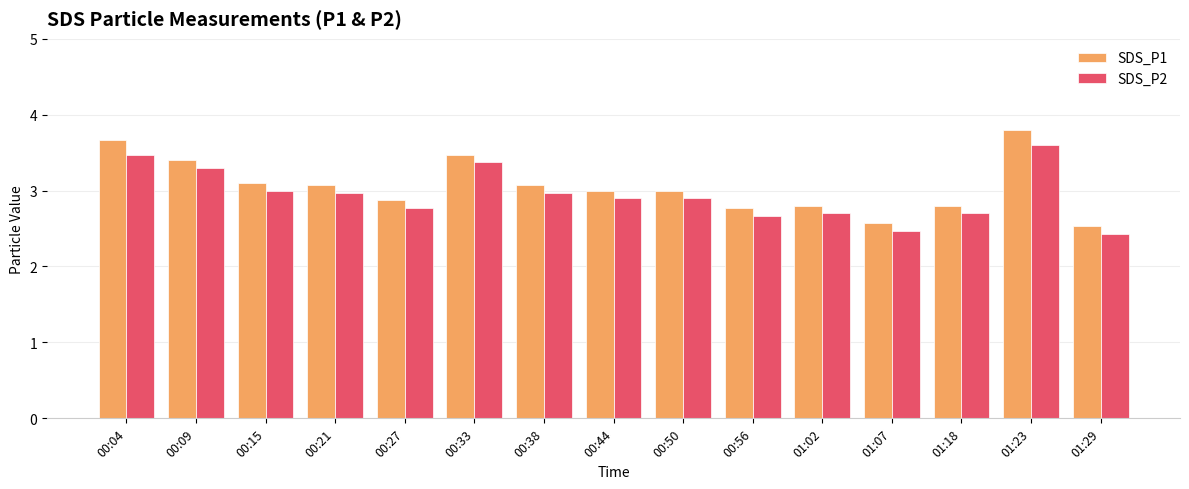

True or false: SDS_P1 has a value of 3.5 at 00:33.

True